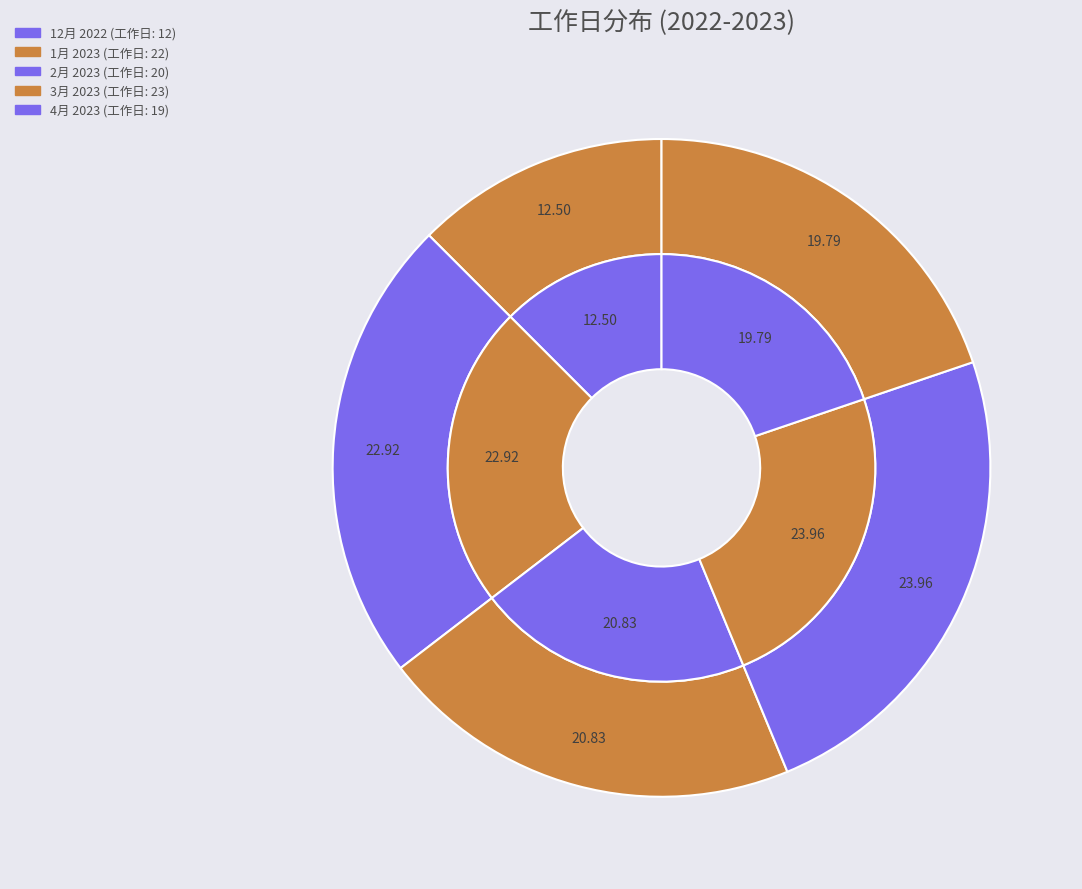

Which slice is the smallest?

12月 2022